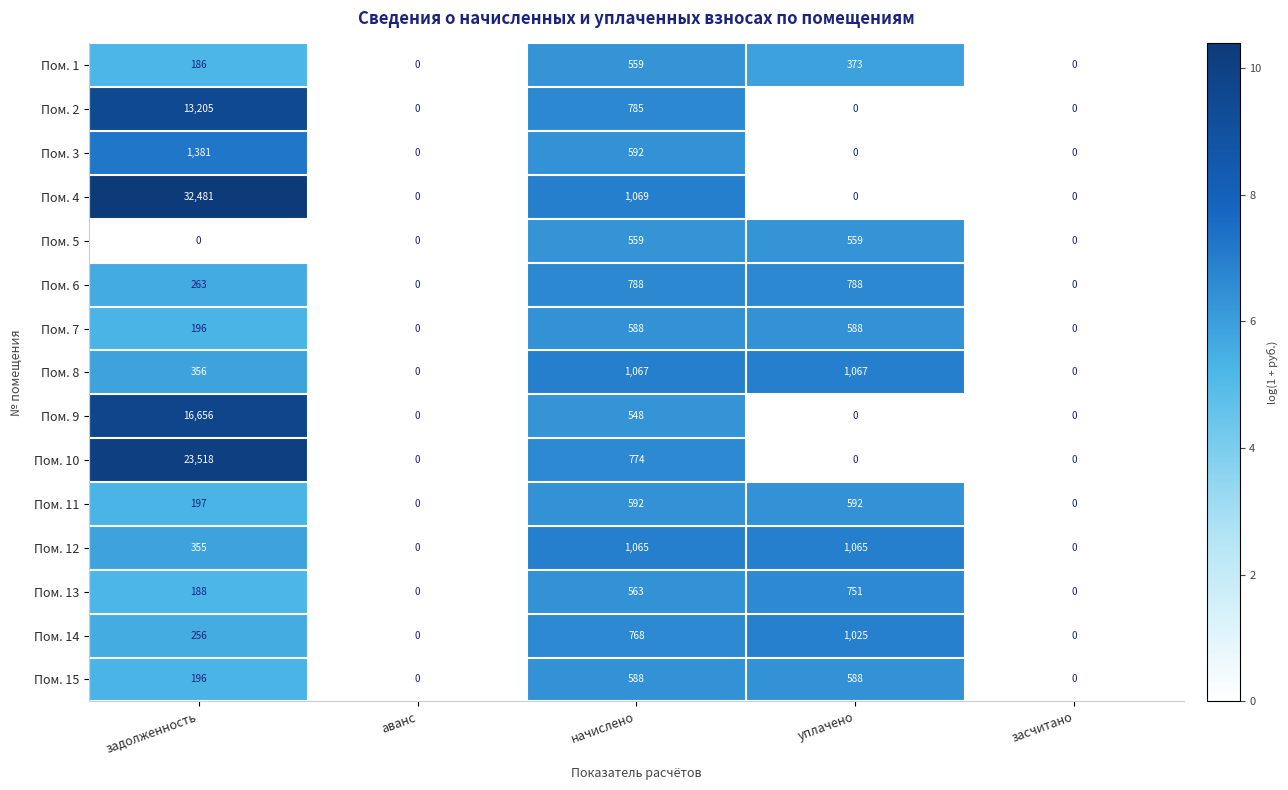

Which series has the widest spread of values?

Пом. 4